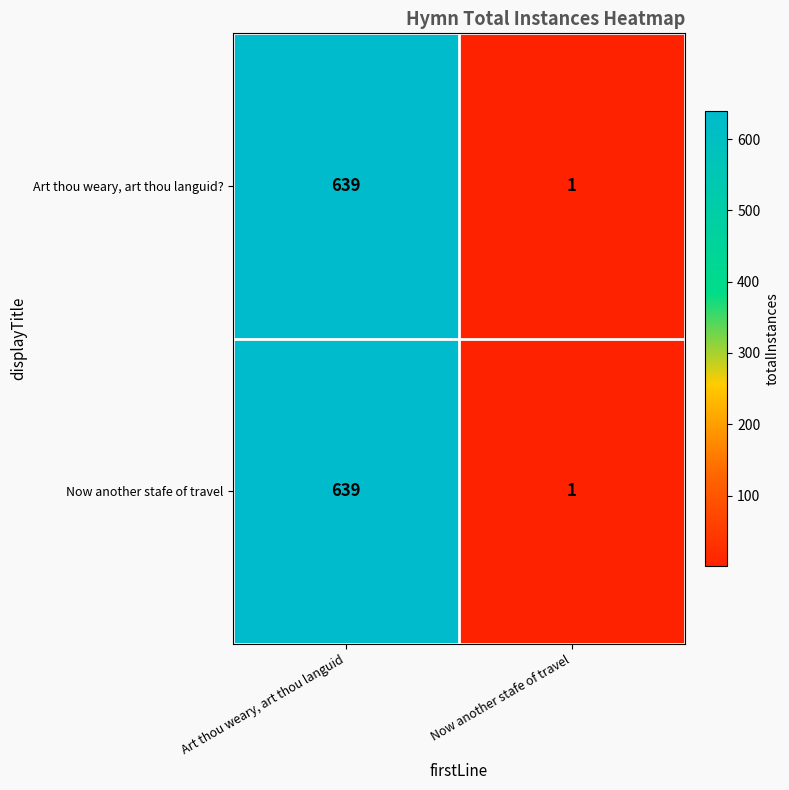

How many data points in Now another stafe of travel are less than 639?

1